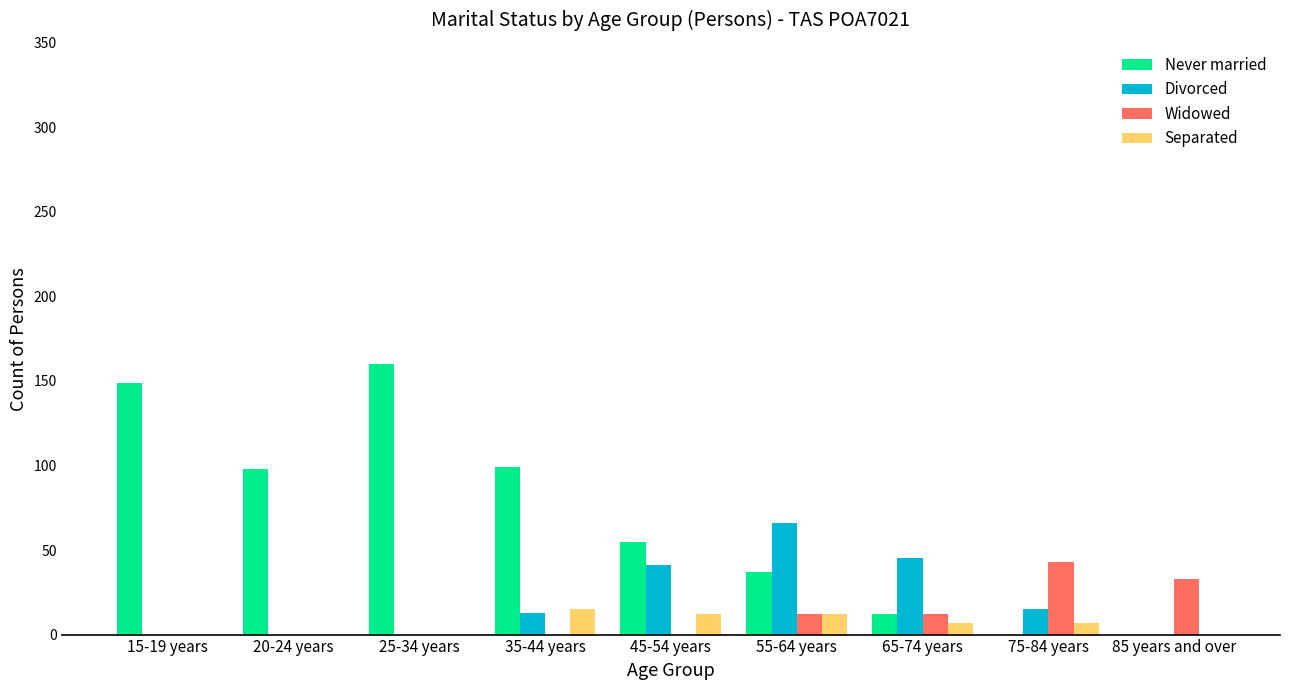

How many data points in Widowed are above 0?

4